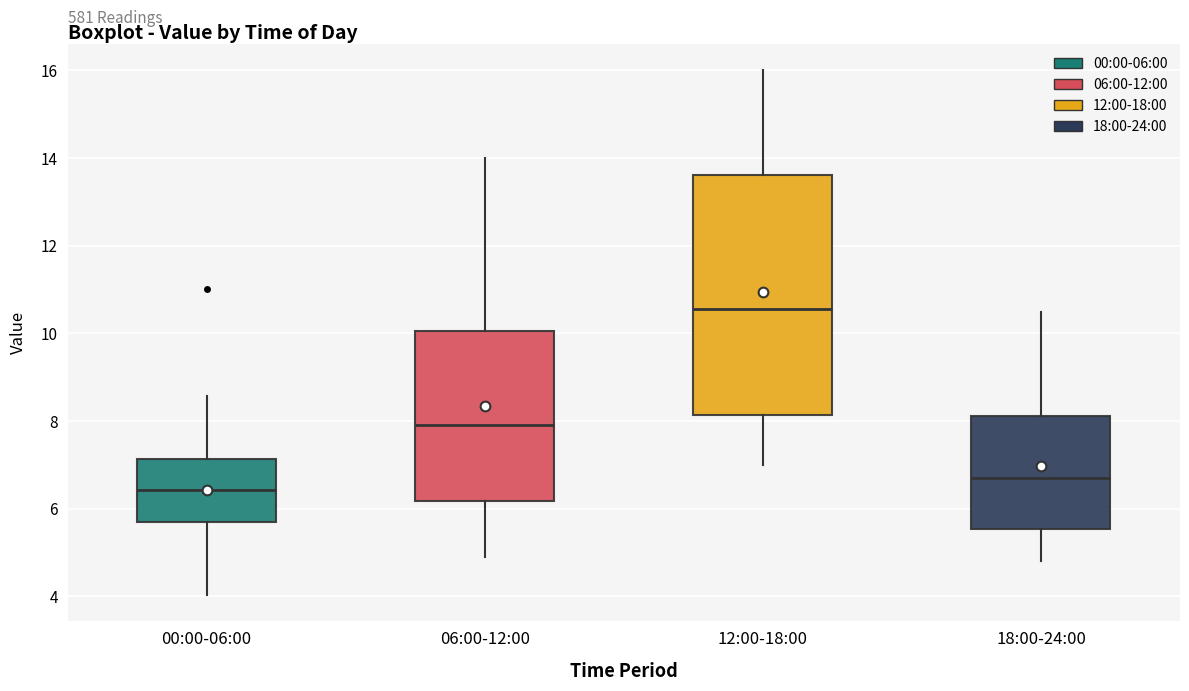

Reading left to right, transcribe this box plot: for each box, give where its median line is, the range the box spans, and where its two whiskers end, as read against the y-axis. The values are not printed on the chart, so give them approximately, as read against the axis.

00:00-06:00: median 6.4, box 5.6 to 7.2, whiskers 4.0 to 8.6
06:00-12:00: median 8.0, box 6.2 to 10.0, whiskers 5.0 to 14.0
12:00-18:00: median 10.6, box 8.2 to 13.6, whiskers 7.0 to 16.0
18:00-24:00: median 6.8, box 5.6 to 8.2, whiskers 4.8 to 10.6